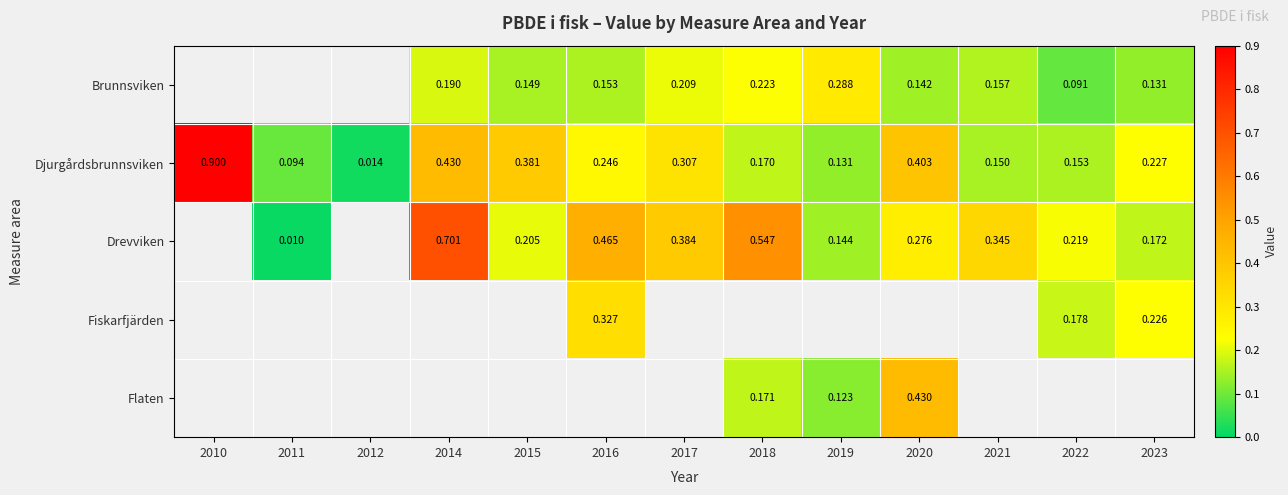

Is the value of Drevviken at 2015 greater than the value of Brunnsviken at 2022?

Yes